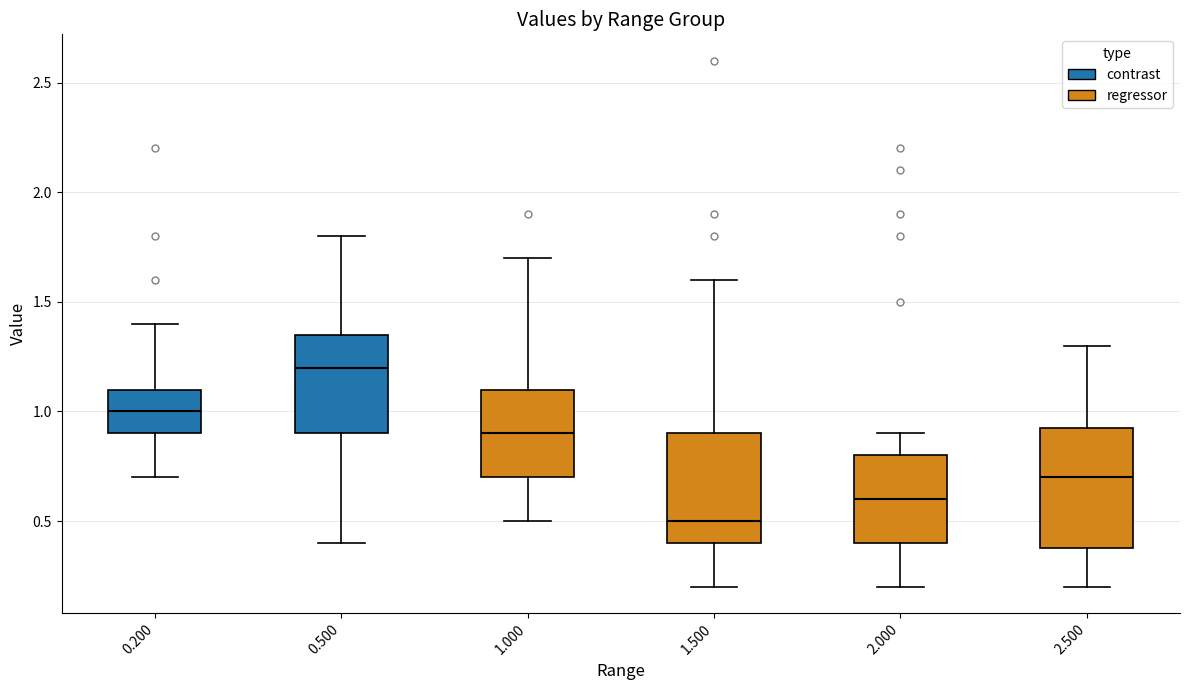

Reading left to right, transcribe this box plot: for each box, give where its median line is, the range the box spans, and where its two whiskers end, as read against the y-axis. The values are not printed on the chart, so give them approximately, as read against the axis.

0.200: median 1.00, box 0.90 to 1.10, whiskers 0.70 to 1.40
0.500: median 1.20, box 0.90 to 1.35, whiskers 0.40 to 1.80
1.000: median 0.90, box 0.70 to 1.10, whiskers 0.50 to 1.70
1.500: median 0.50, box 0.40 to 0.90, whiskers 0.20 to 1.60
2.000: median 0.60, box 0.40 to 0.80, whiskers 0.20 to 0.90
2.500: median 0.70, box 0.40 to 0.95, whiskers 0.20 to 1.30